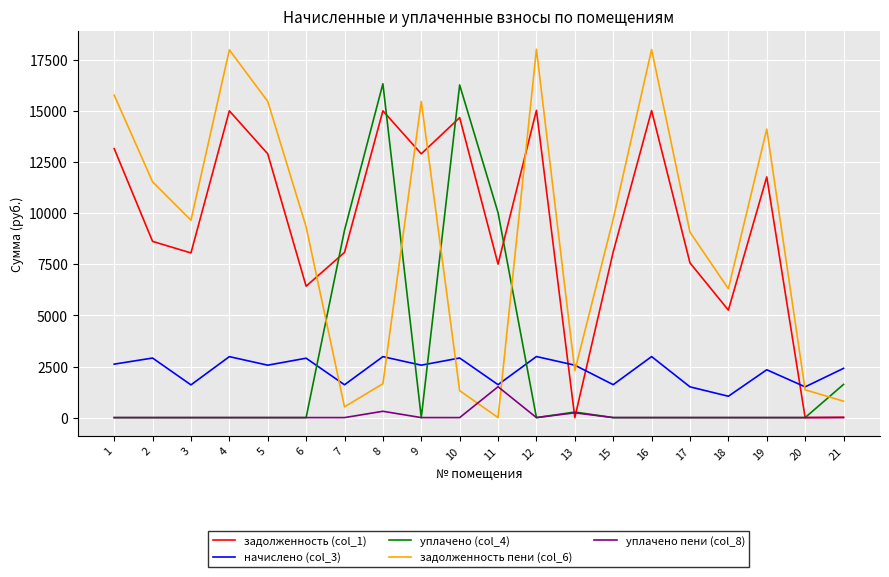

Does the chart have visible grid lines?

Yes